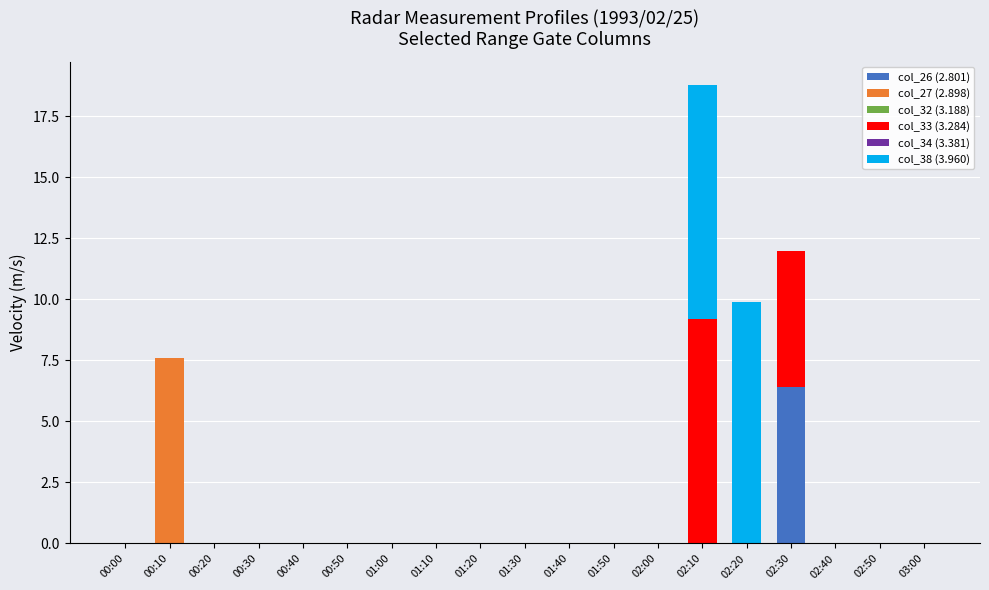

Are the bars horizontal?

No